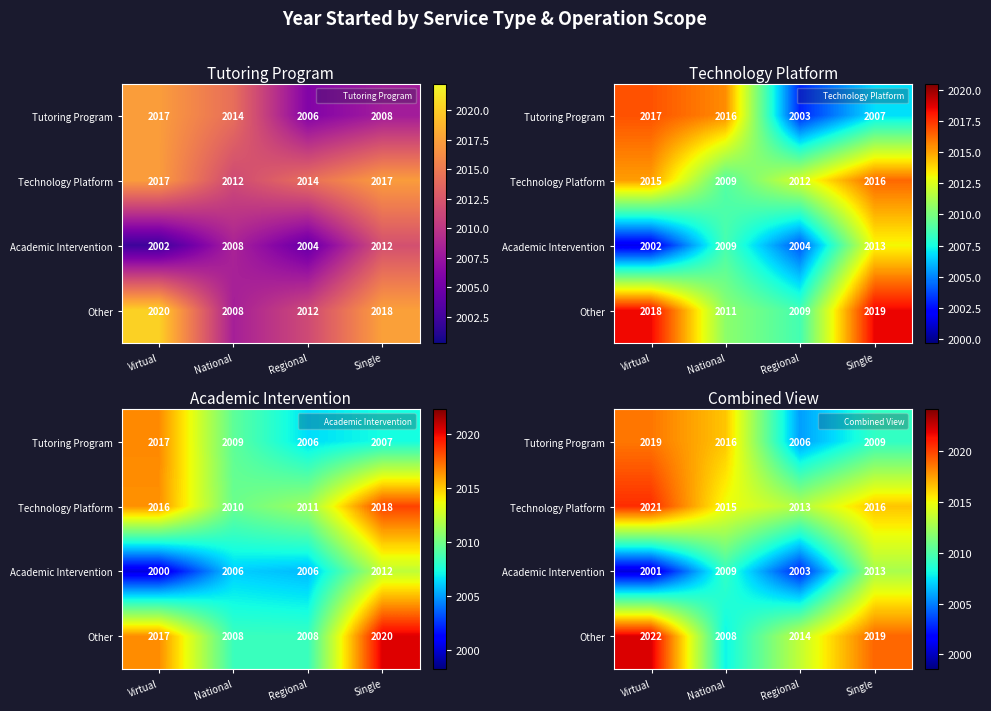

At how many categories does at least one series exceed 2021?

1